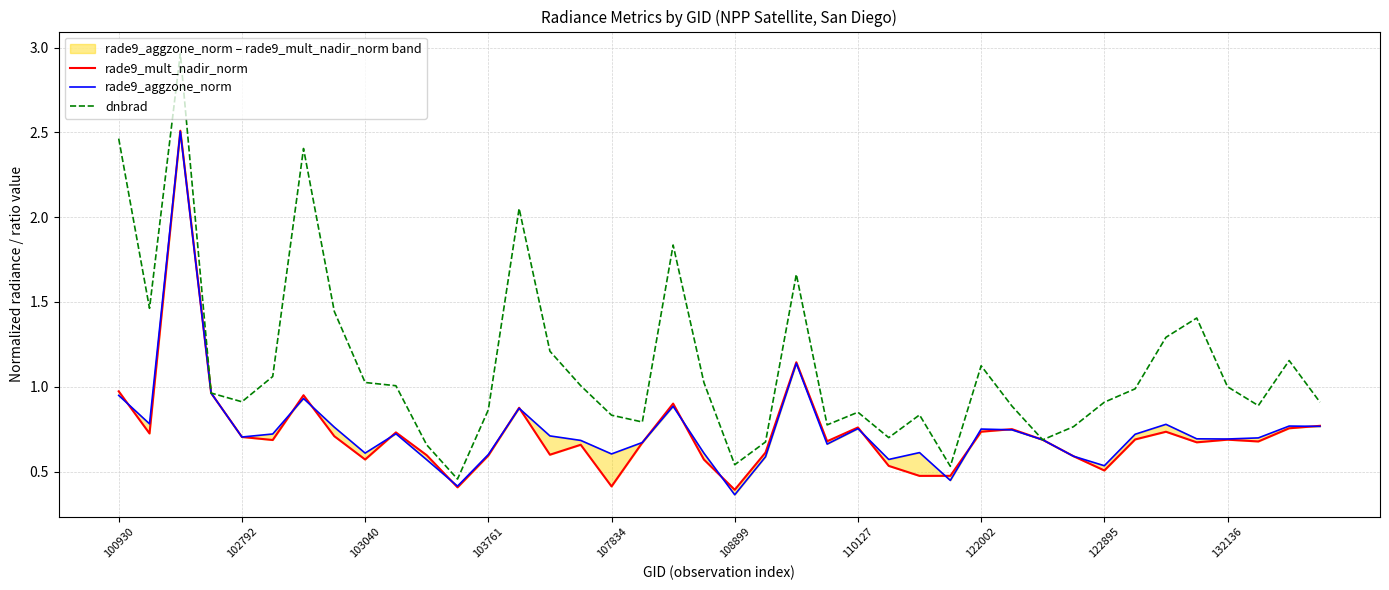

What is the sum of all dnbrad values?

45.0